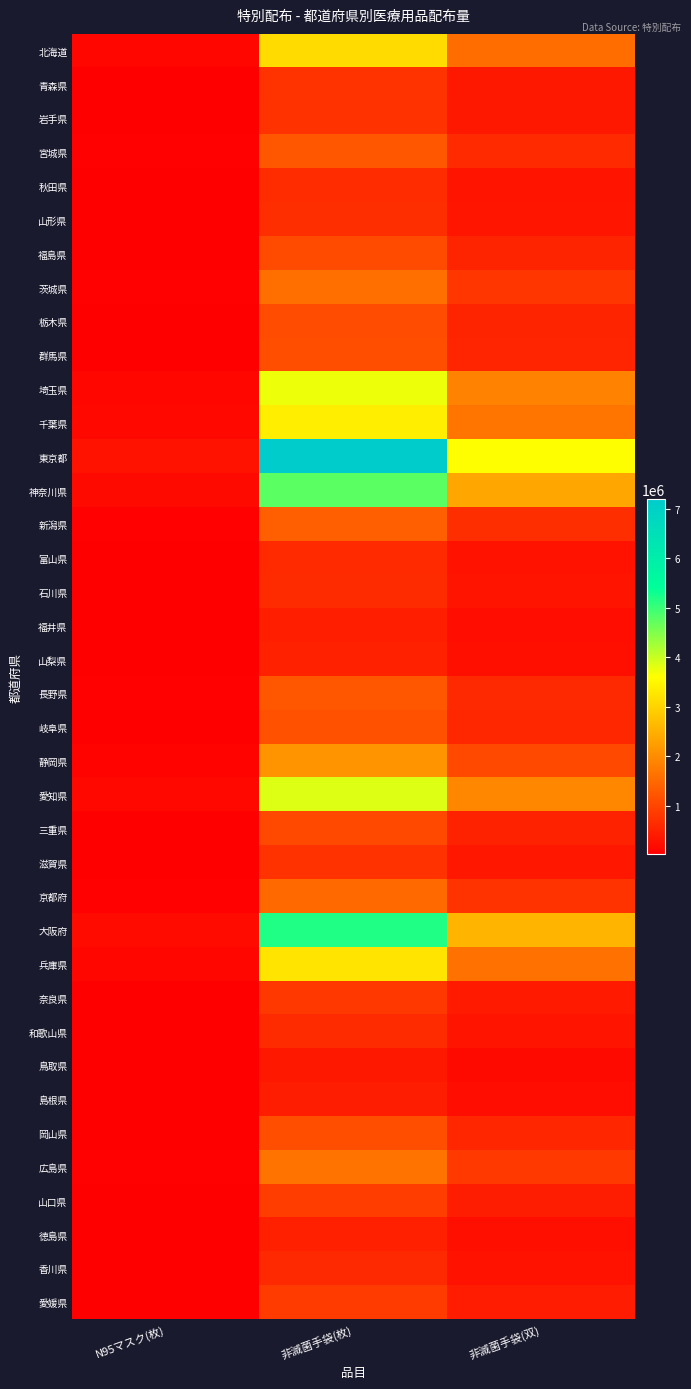

Reading left to right, transcribe all the data shown in this chart.

北海道: N95マスク(枚)=127000	非滅菌手袋(枚)=3118000	非滅菌手袋(双)=1559000
青森県: N95マスク(枚)=31000	非滅菌手袋(枚)=758000	非滅菌手袋(双)=379000
岩手県: N95マスク(枚)=30000	非滅菌手袋(枚)=750000	非滅菌手袋(双)=375000
宮城県: N95マスク(枚)=56000	非滅菌手袋(枚)=1260000	非滅菌手袋(双)=630000
秋田県: N95マスク(枚)=29000	非滅菌手袋(枚)=658000	非滅菌手袋(双)=329000
山形県: N95マスク(枚)=30000	非滅菌手袋(枚)=686000	非滅菌手袋(双)=343000
福島県: N95マスク(枚)=43000	非滅菌手袋(枚)=1090000	非滅菌手袋(双)=545000
茨城県: N95マスク(枚)=72000	非滅菌手袋(枚)=1602000	非滅菌手袋(双)=801000
栃木県: N95マスク(枚)=47000	非滅菌手袋(枚)=1102000	非滅菌手袋(双)=551000
群馬県: N95マスク(枚)=44000	非滅菌手袋(枚)=1134000	非滅菌手袋(双)=567000
埼玉県: N95マスク(枚)=142000	非滅菌手袋(枚)=3732000	非滅菌手袋(双)=1866000
千葉県: N95マスク(枚)=158000	非滅菌手袋(枚)=3378000	非滅菌手袋(双)=1689000
東京都: N95マスク(枚)=300000	非滅菌手袋(枚)=7200000	非滅菌手袋(双)=3600000
神奈川県: N95マスク(枚)=180000	非滅菌手袋(枚)=4774000	非滅菌手袋(双)=2387000
新潟県: N95マスク(枚)=60000	非滅菌手袋(枚)=1376000	非滅菌手袋(双)=688000
富山県: N95マスク(枚)=27000	非滅菌手袋(枚)=626000	非滅菌手袋(双)=313000
石川県: N95マスク(枚)=28000	非滅菌手袋(枚)=650000	非滅菌手袋(双)=325000
福井県: N95マスク(枚)=31000	非滅菌手袋(枚)=472000	非滅菌手袋(双)=236000
山梨県: N95マスク(枚)=26000	非滅菌手袋(枚)=510000	非滅菌手袋(双)=255000
長野県: N95マスク(枚)=51000	非滅菌手袋(枚)=1248000	非滅菌手袋(双)=624000
岐阜県: N95マスク(枚)=47000	非滅菌手袋(枚)=1174000	非滅菌手袋(双)=587000
静岡県: N95マスク(枚)=85000	非滅菌手袋(枚)=2108000	非滅菌手袋(双)=1054000
愛知県: N95マスク(枚)=149000	非滅菌手袋(枚)=3860000	非滅菌手袋(双)=1930000
三重県: N95マスク(枚)=43000	非滅菌手袋(枚)=1052000	非滅菌手袋(双)=526000
滋賀県: N95マスク(枚)=31000	非滅菌手袋(枚)=738000	非滅菌手袋(双)=369000
京都府: N95マスク(枚)=59000	非滅菌手袋(枚)=1522000	非滅菌手袋(双)=761000
大阪府: N95マスク(枚)=197000	非滅菌手袋(枚)=5174000	非滅菌手袋(双)=2587000
兵庫県: N95マスク(枚)=126000	非滅菌手袋(枚)=3244000	非滅菌手袋(双)=1622000
奈良県: N95マスク(枚)=32000	非滅菌手袋(枚)=824000	非滅菌手袋(双)=412000
和歌山県: N95マスク(枚)=29000	非滅菌手袋(枚)=644000	非滅菌手袋(双)=322000
鳥取県: N95マスク(枚)=26000	非滅菌手袋(枚)=374000	非滅菌手袋(双)=187000
島根県: N95マスク(枚)=22000	非滅菌手袋(枚)=456000	非滅菌手袋(双)=228000
岡山県: N95マスク(枚)=45000	非滅菌手袋(枚)=1138000	非滅菌手袋(双)=569000
広島県: N95マスク(枚)=63000	非滅菌手袋(枚)=1676000	非滅菌手袋(双)=838000
山口県: N95マスク(枚)=36000	非滅菌手袋(枚)=896000	非滅菌手袋(双)=448000
徳島県: N95マスク(枚)=24000	非滅菌手袋(枚)=498000	非滅菌手袋(双)=249000
香川県: N95マスク(枚)=32000	非滅菌手袋(枚)=612000	非滅菌手袋(双)=306000
愛媛県: N95マスク(枚)=36000	非滅菌手袋(枚)=868000	非滅菌手袋(双)=434000